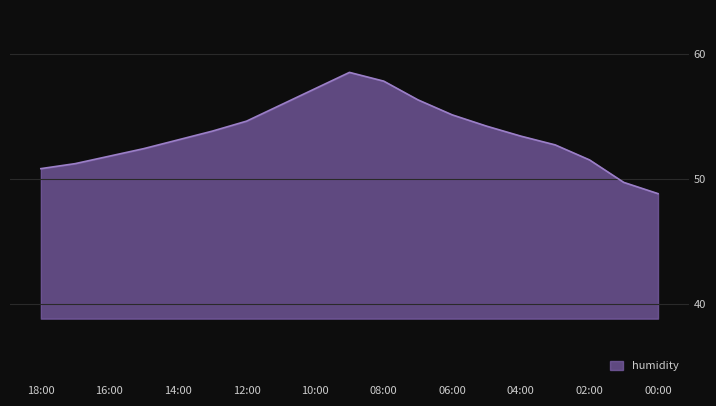

The chart shows a value of 90.4 at 04:00. True or false?

False